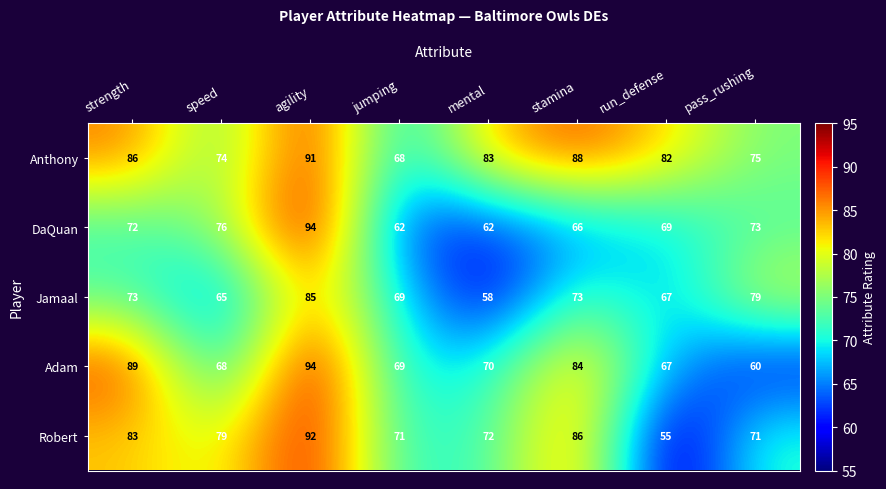

Rank the series at speed from highest to lowest value.

Robert, DaQuan, Anthony, Adam, Jamaal